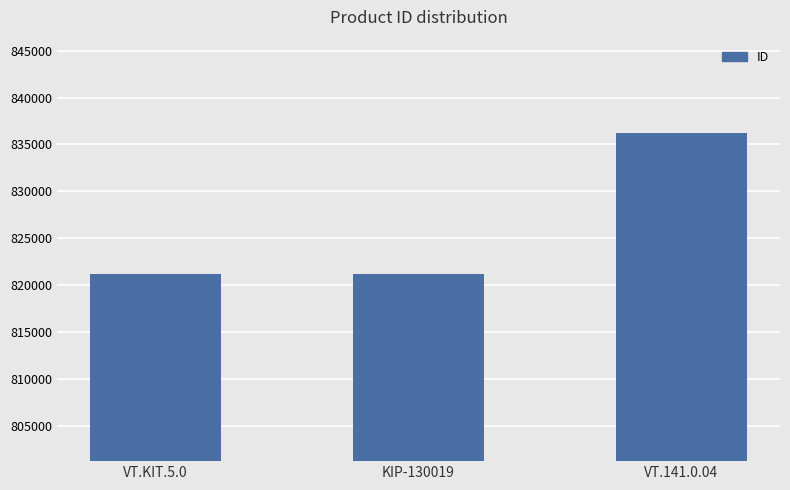

What is the change in value from KIP-130019 to VT.141.0.04?

+14972